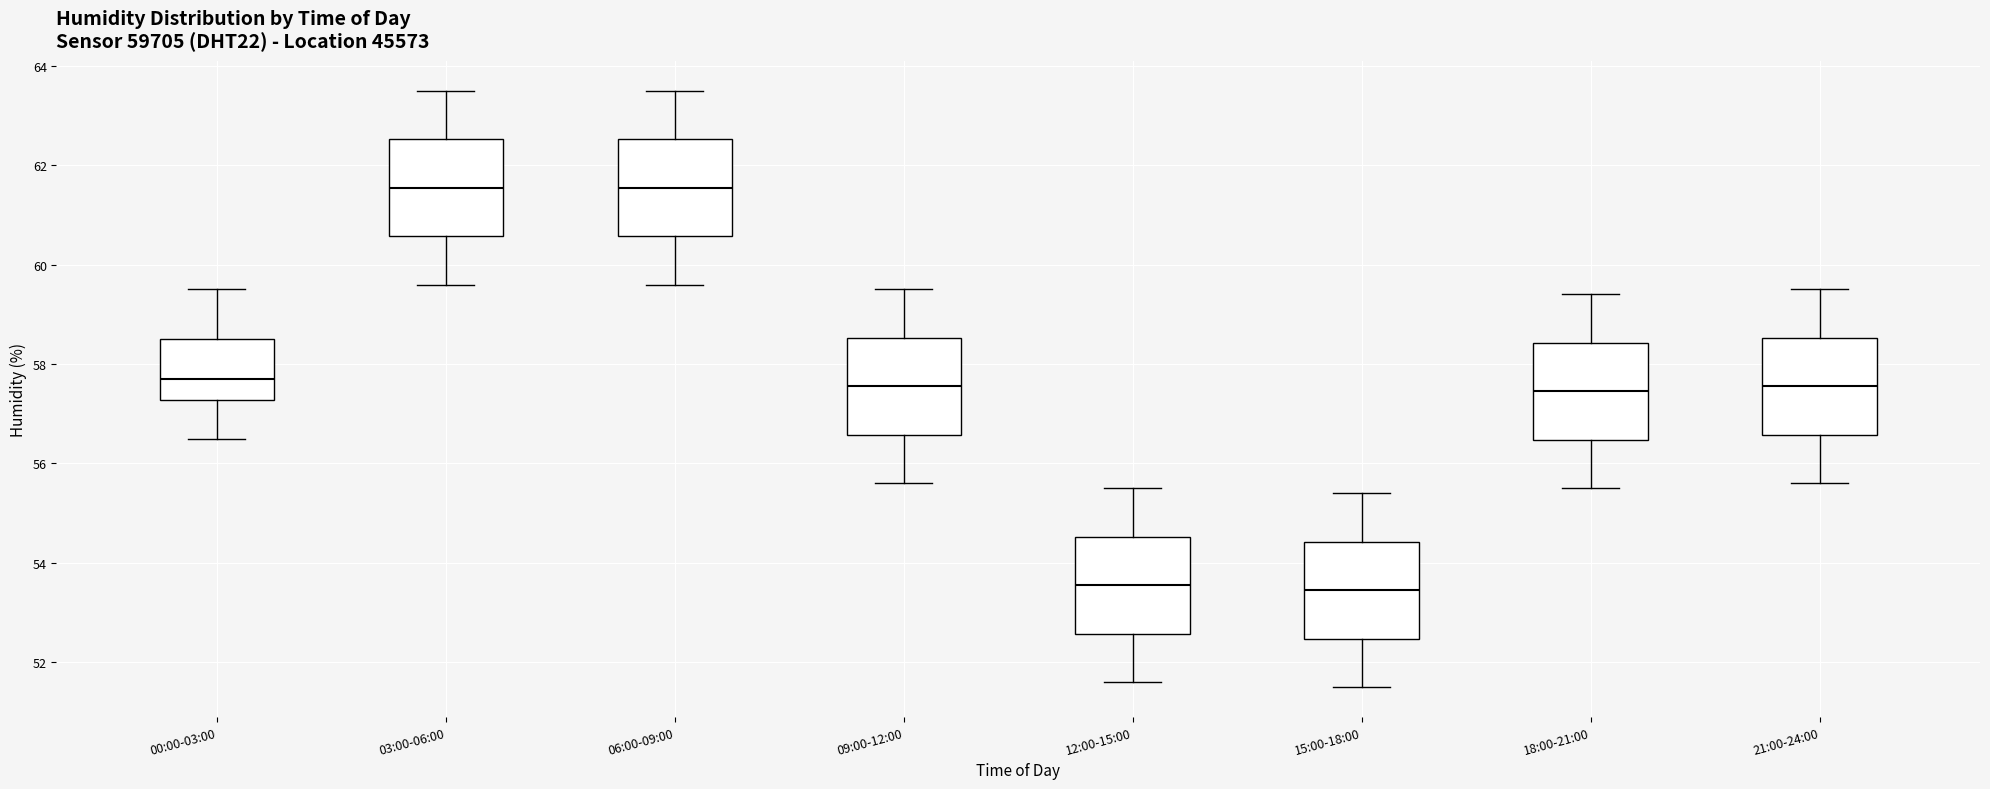

Reading left to right, transcribe this box plot: for each box, give where its median line is, the range the box spans, and where its two whiskers end, as read against the y-axis. The values are not printed on the chart, so give them approximately, as read against the axis.

00:00-03:00: median 57.8, box 57.2 to 58.6, whiskers 56.6 to 59.6
03:00-06:00: median 61.6, box 60.6 to 62.6, whiskers 59.6 to 63.6
06:00-09:00: median 61.6, box 60.6 to 62.6, whiskers 59.6 to 63.6
09:00-12:00: median 57.6, box 56.6 to 58.6, whiskers 55.6 to 59.6
12:00-15:00: median 53.6, box 52.6 to 54.6, whiskers 51.6 to 55.6
15:00-18:00: median 53.4, box 52.4 to 54.4, whiskers 51.6 to 55.4
18:00-21:00: median 57.4, box 56.4 to 58.4, whiskers 55.6 to 59.4
21:00-24:00: median 57.6, box 56.6 to 58.6, whiskers 55.6 to 59.6